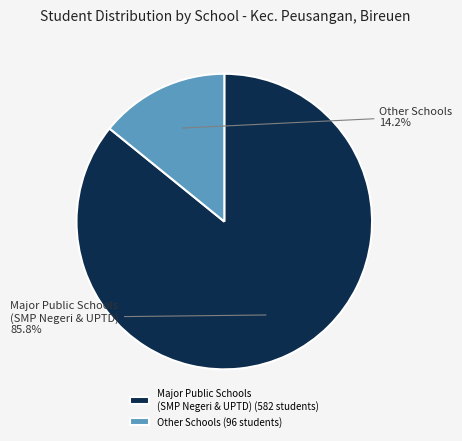

How many segments does this pie chart have?

2